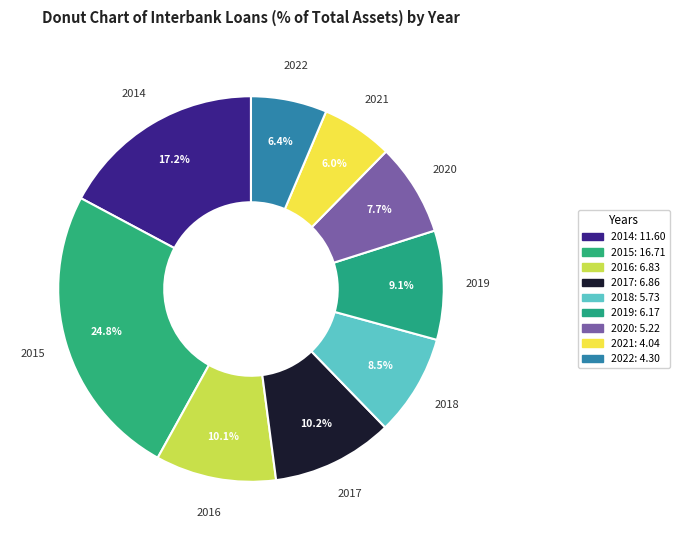

Do 2020 and 2014 together represent more than half of the pie?

No